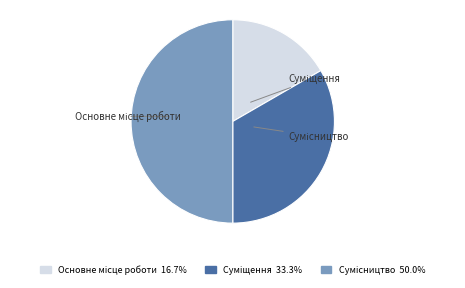

Rank the categories by value from lowest to highest.

Основне місце роботи, Суміщення, Сумісництво